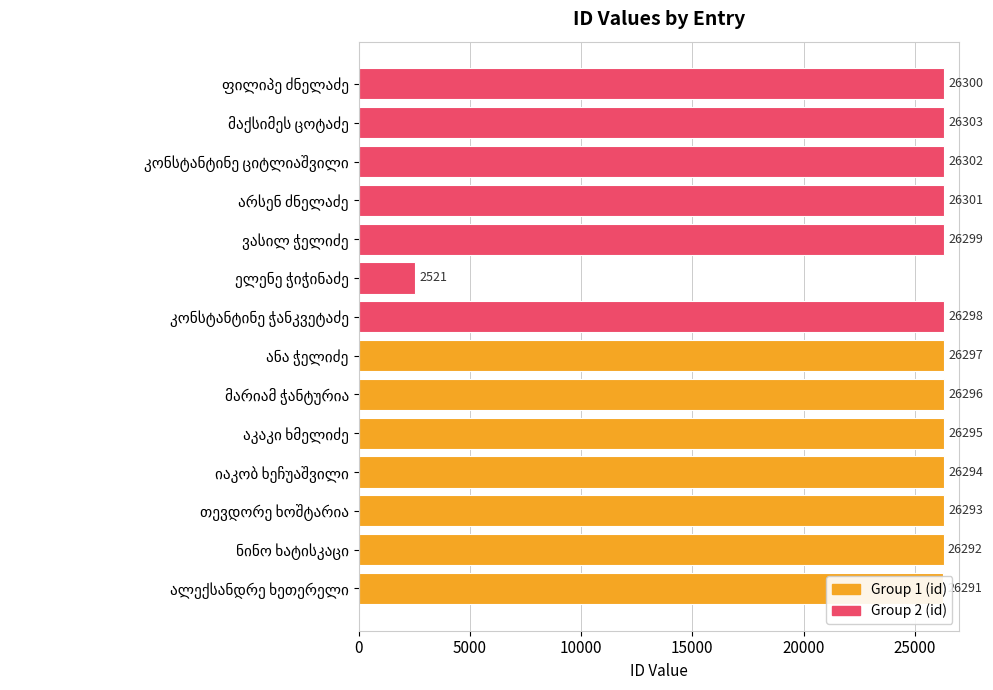

What is the greatest value displayed?

26303